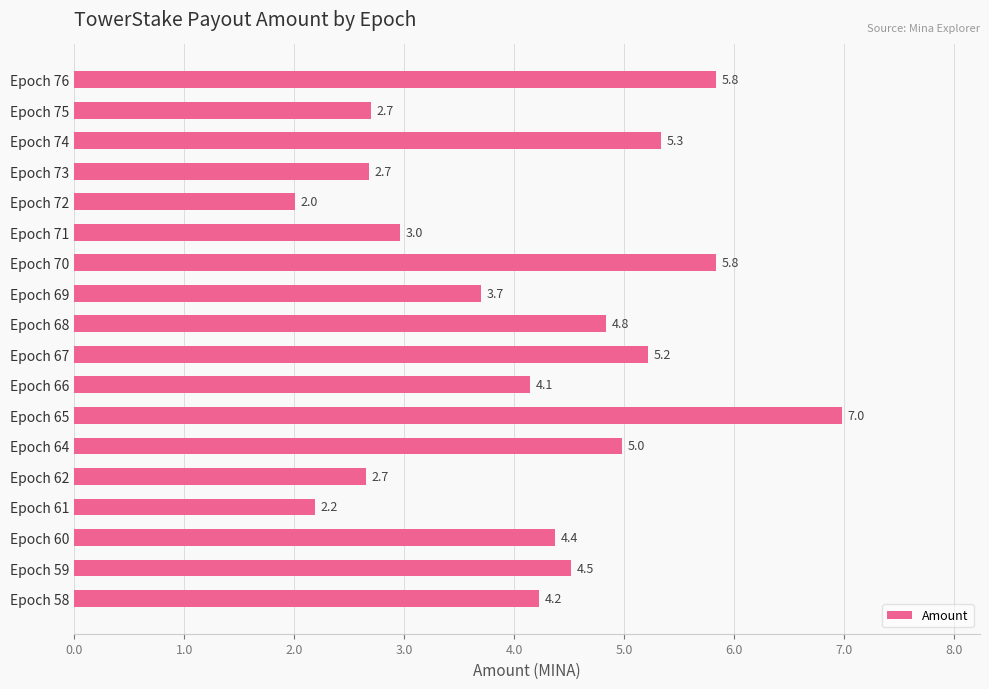

Count the number of data series in this chart.

1